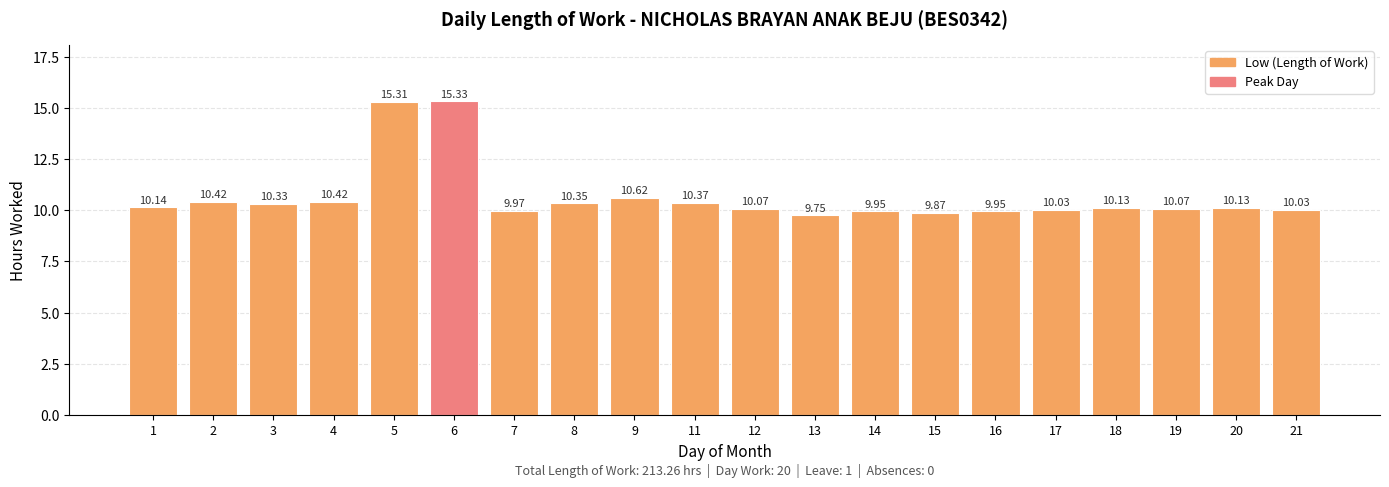

What is the change in value from 6 to 21?

-5.3